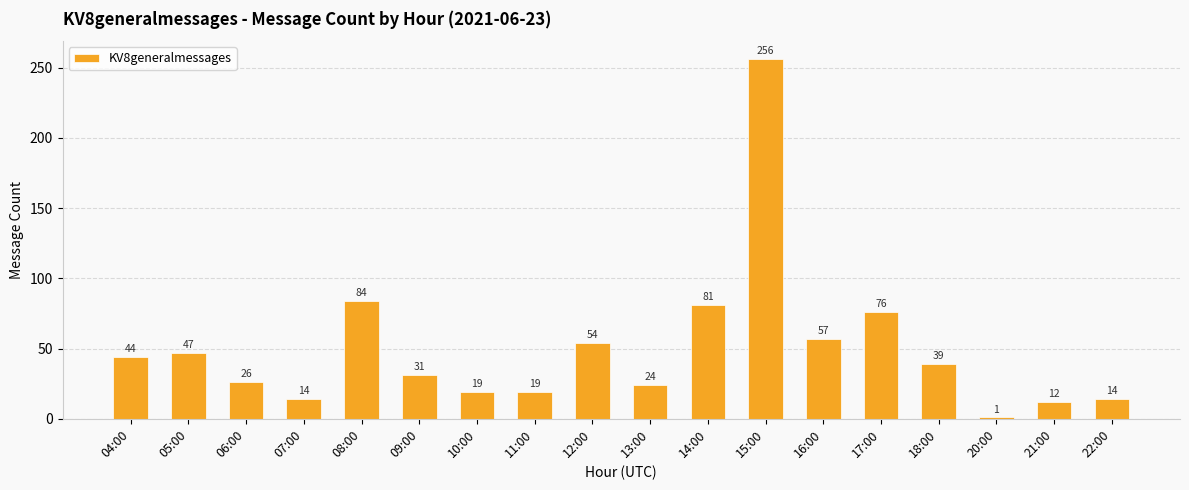

What is the label of the 16th bar from the left?

20:00